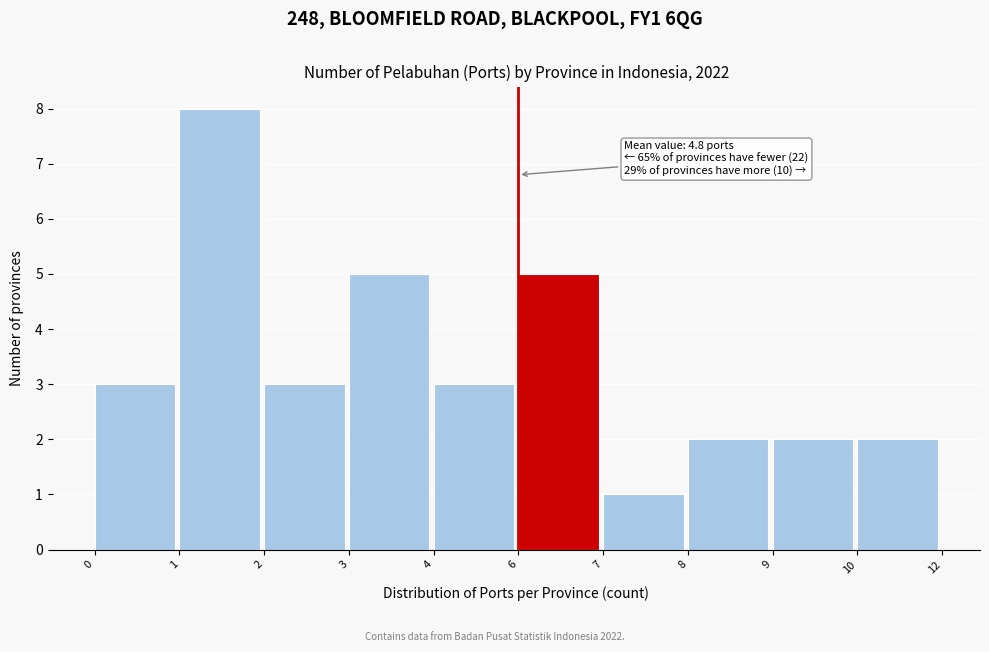

Reading left to right, what are all the values shown in this chart?

3	8	3	5	3	5	1	2	2	2